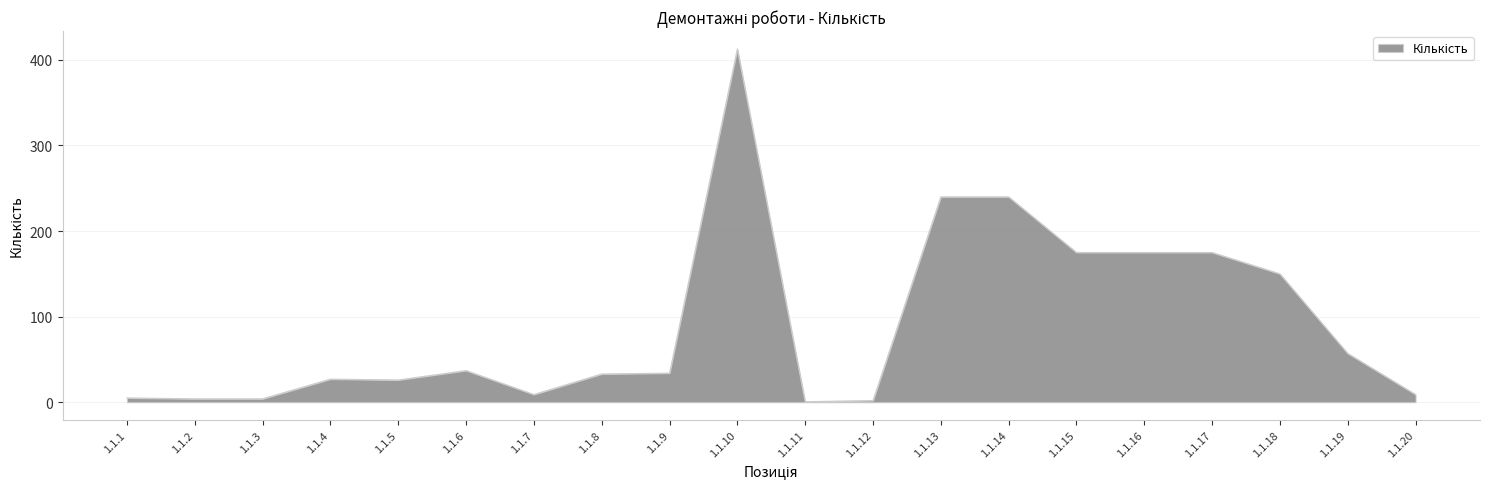

What value does the data have at 1.1.9?

34.0